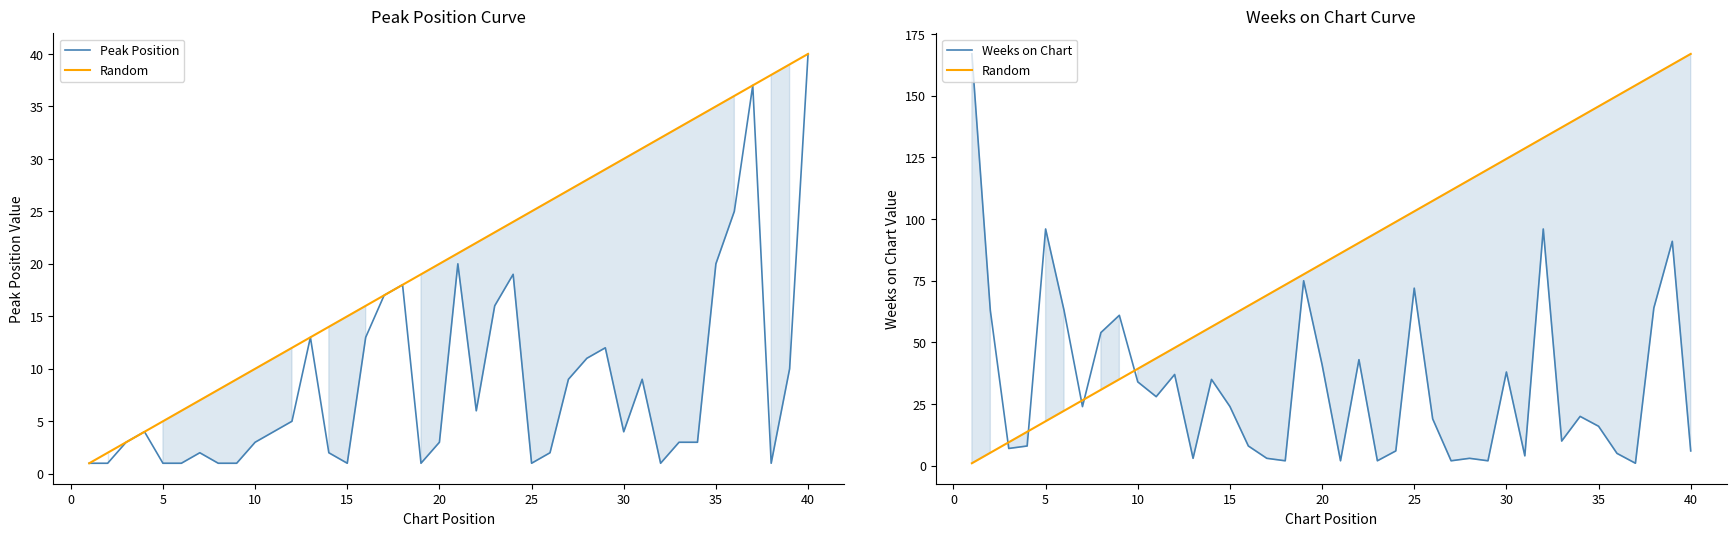

How many data points does each series have?

40